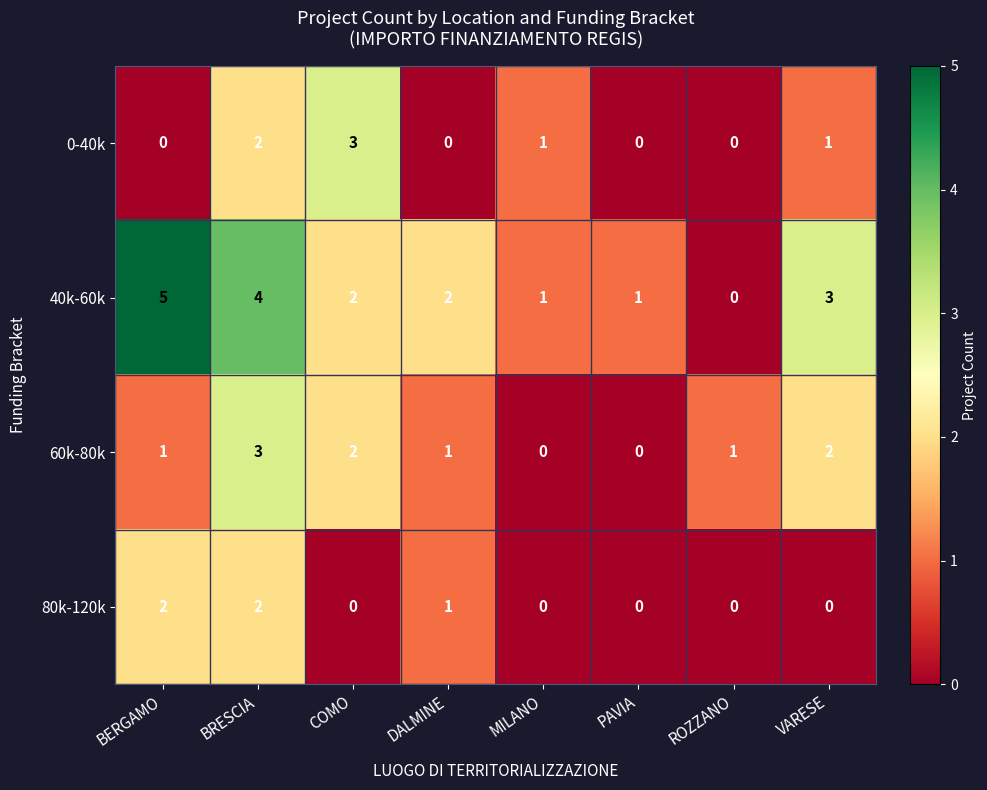

Rank the series by their average value, from highest to lowest.

40k-60k, 60k-80k, 0-40k, 80k-120k